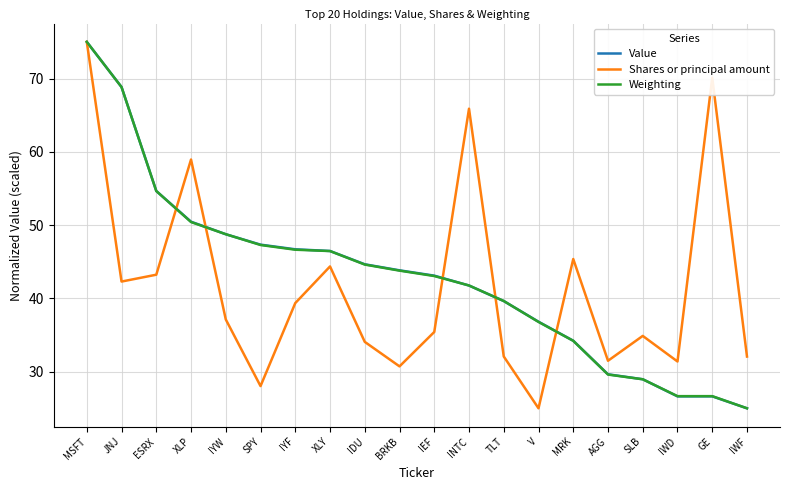

Between TLT and V, which series saw the biggest shift?

Shares or principal amount